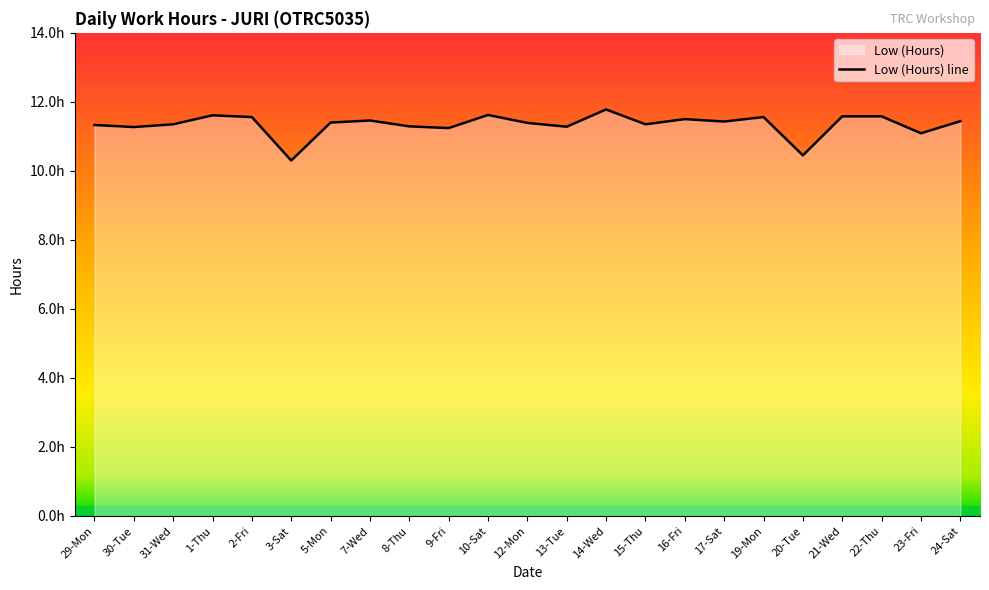

Approximately how many times larger is the value at 21-Wed compared to 9-Fri?

1.0